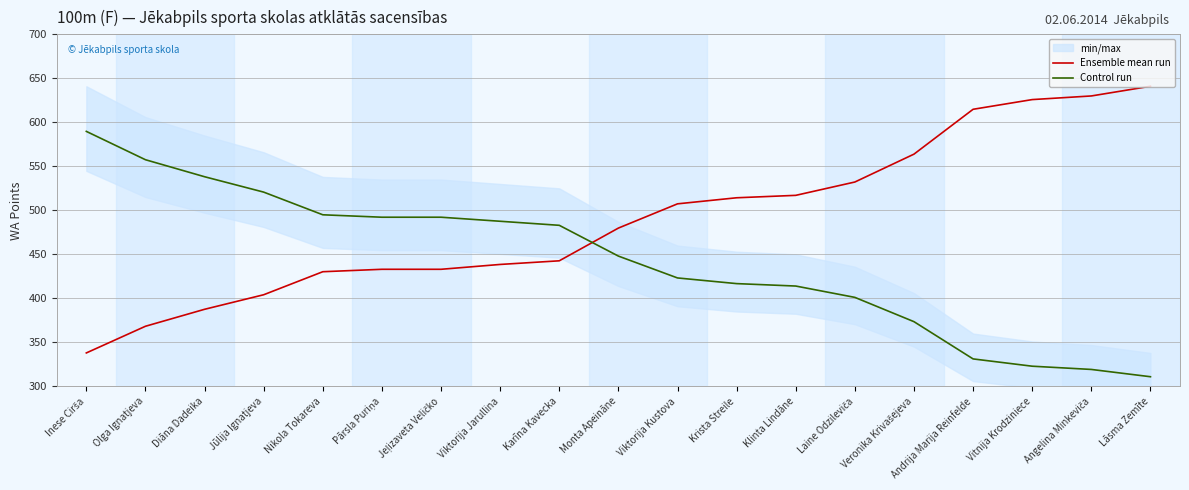

Rank the series at Andrija Marija Reinfelde from lowest to highest value.

Control run, Ensemble mean run